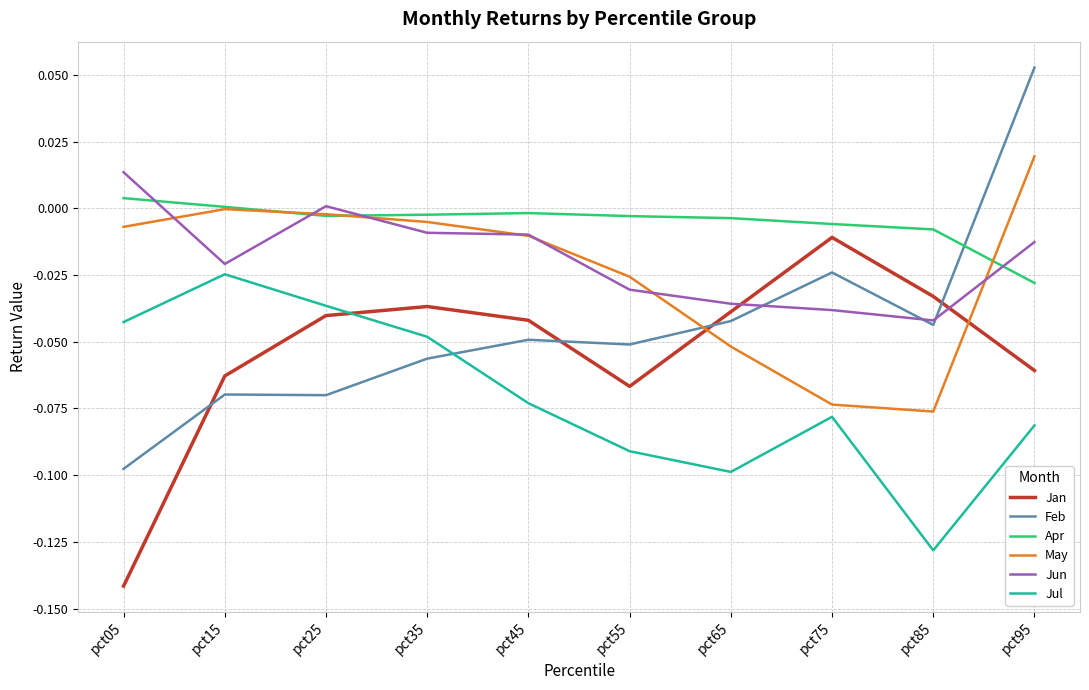

Between which two adjacent categories do Jan and May first intersect?

pct55 and pct65